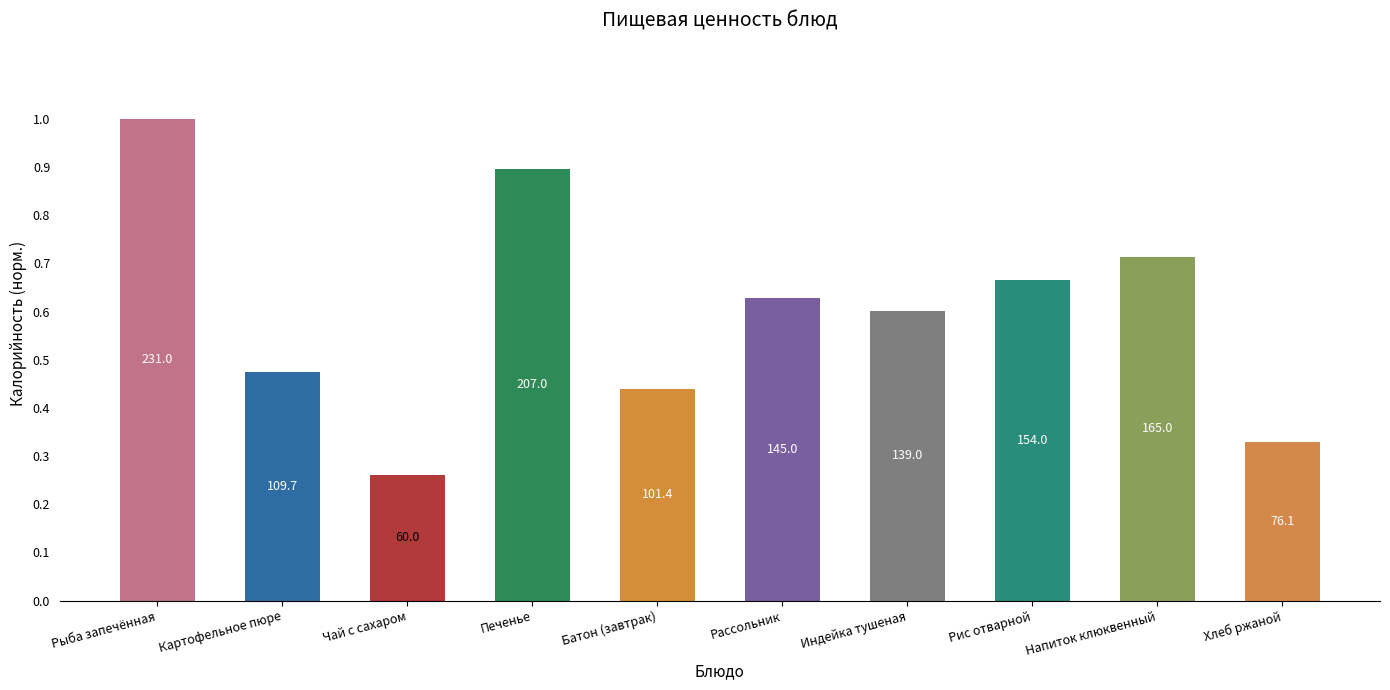

Reading left to right, transcribe all the data shown in this chart.

1.0	0.5	0.3	0.9	0.4	0.6	0.6	0.7	0.7	0.3